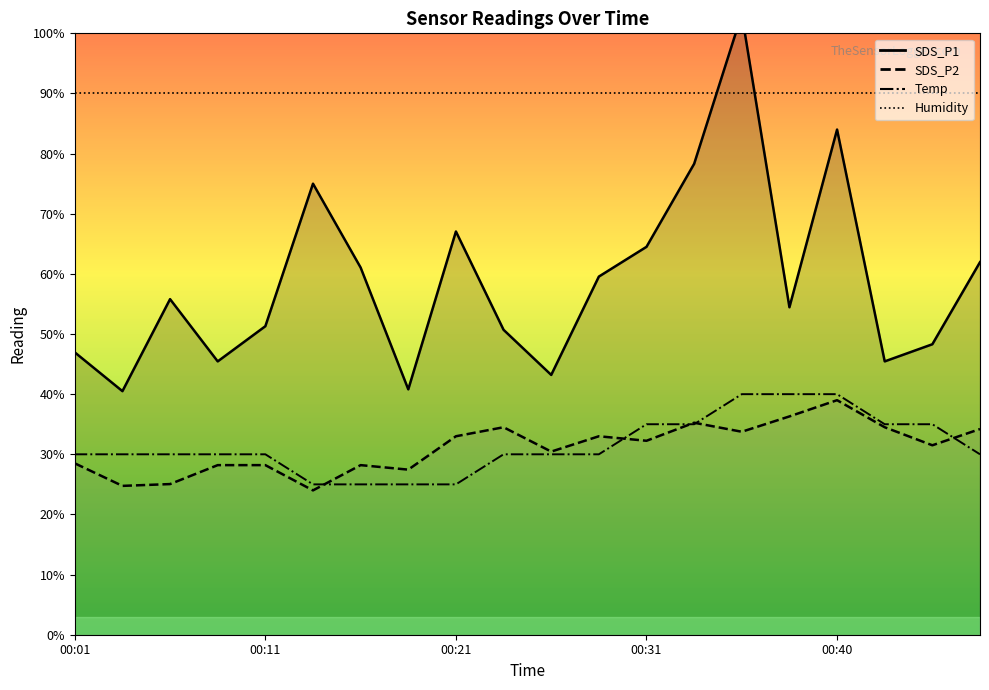

True or false: SDS_P1 and Temp cross at least once.

False